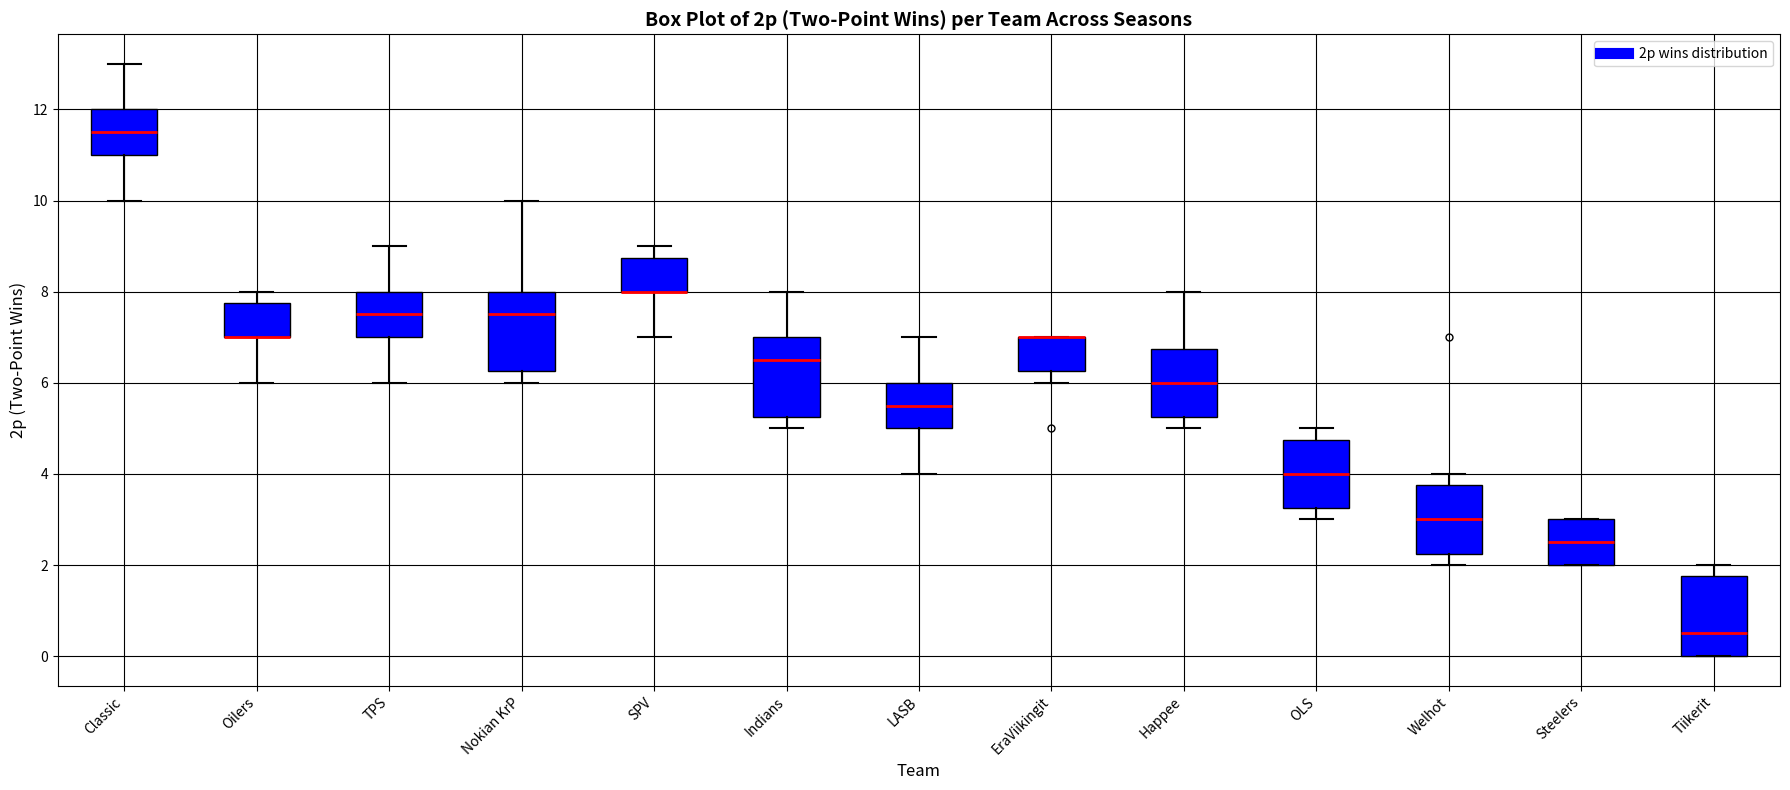

Where does the median line of the box for Classic sit on the y-axis? The values are not printed on the chart, so give them approximately, as read against the axis.

11.6